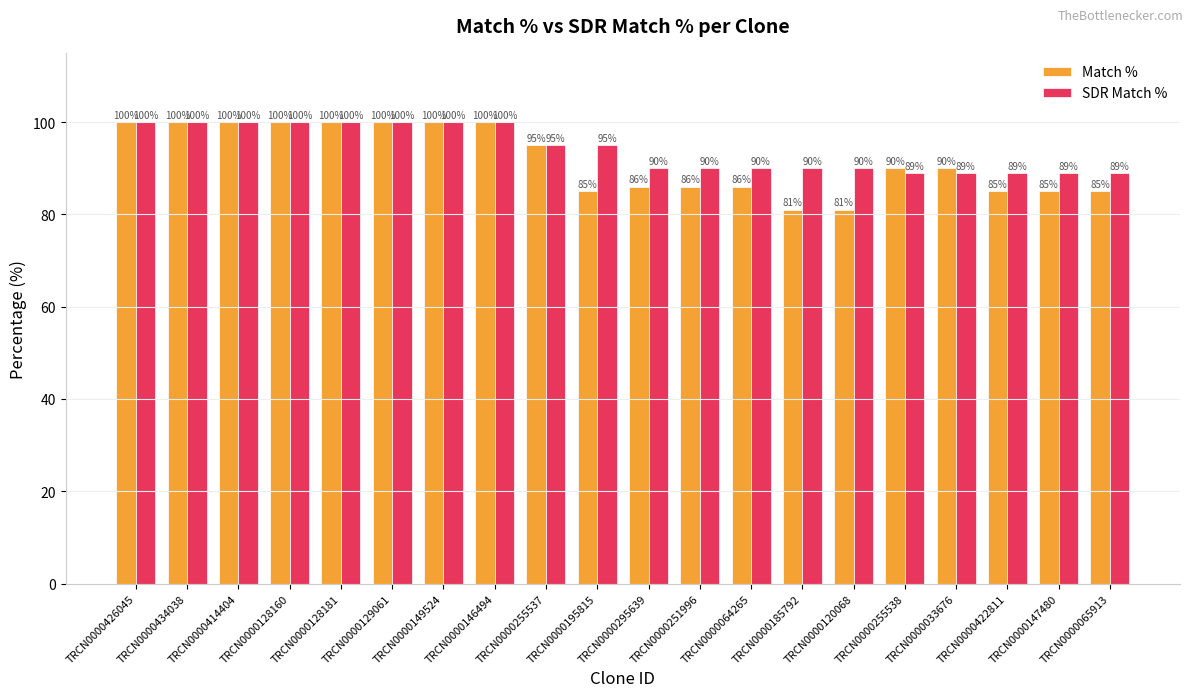

Rank the series by their average value, from highest to lowest.

SDR Match %, Match %